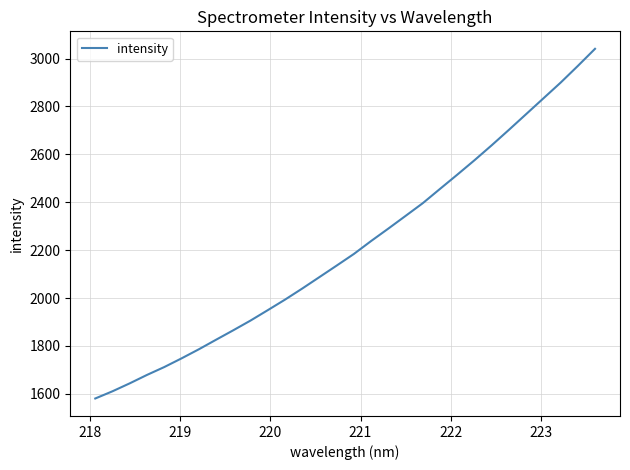

What is the difference between the maximum and minimum values?

1460.0